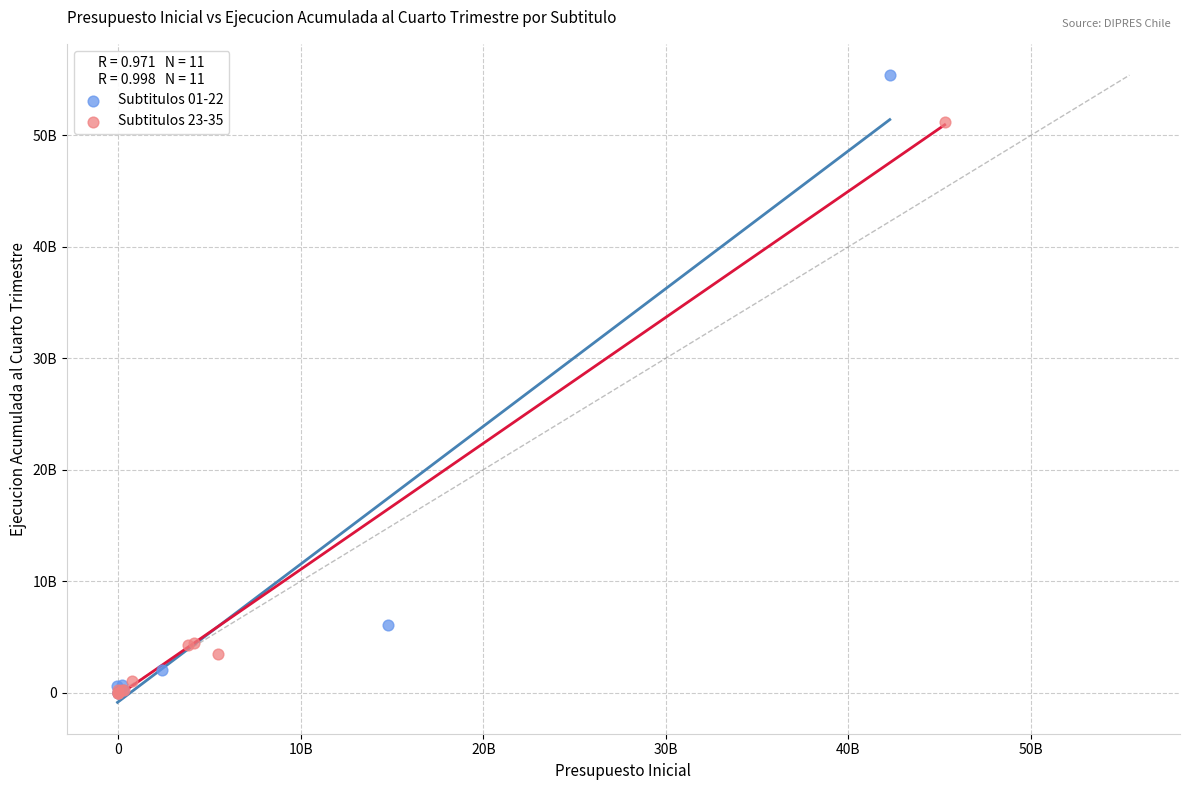

What are all the series names shown in the legend?

Subtitulos 01-22, Subtitulos 23-35